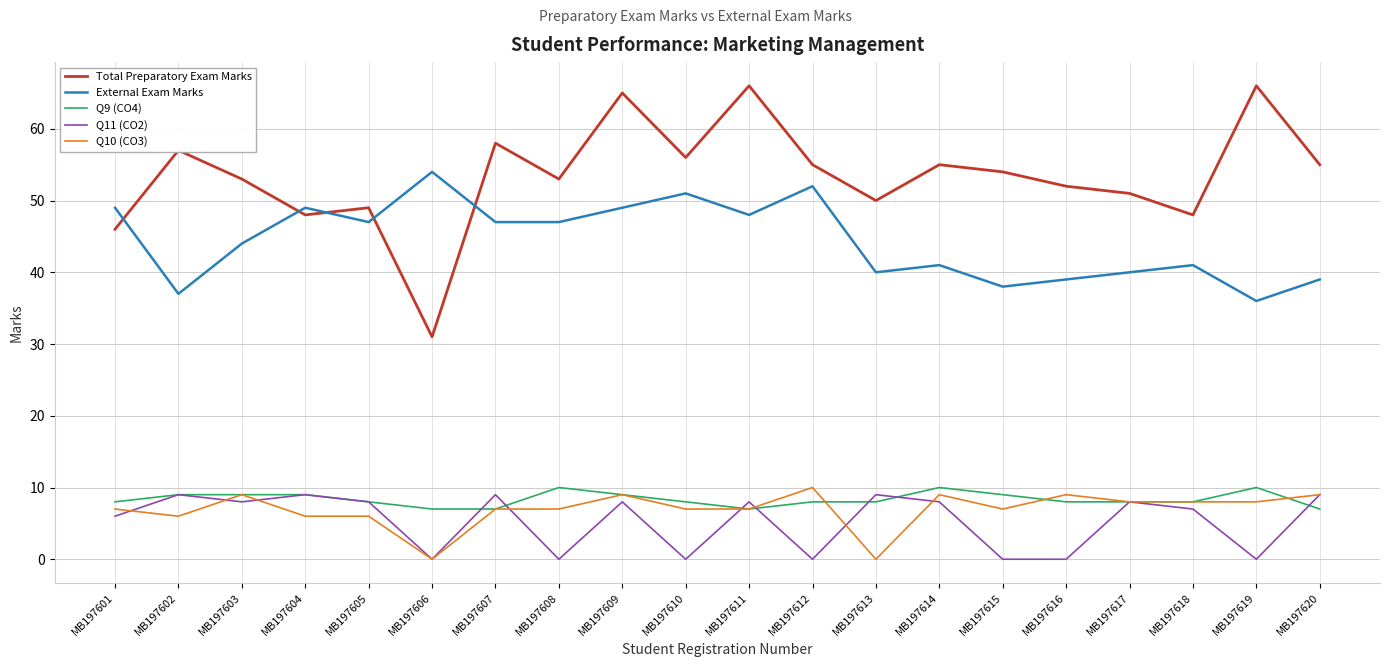

What is the sum of all Q9 (CO4) values?

167